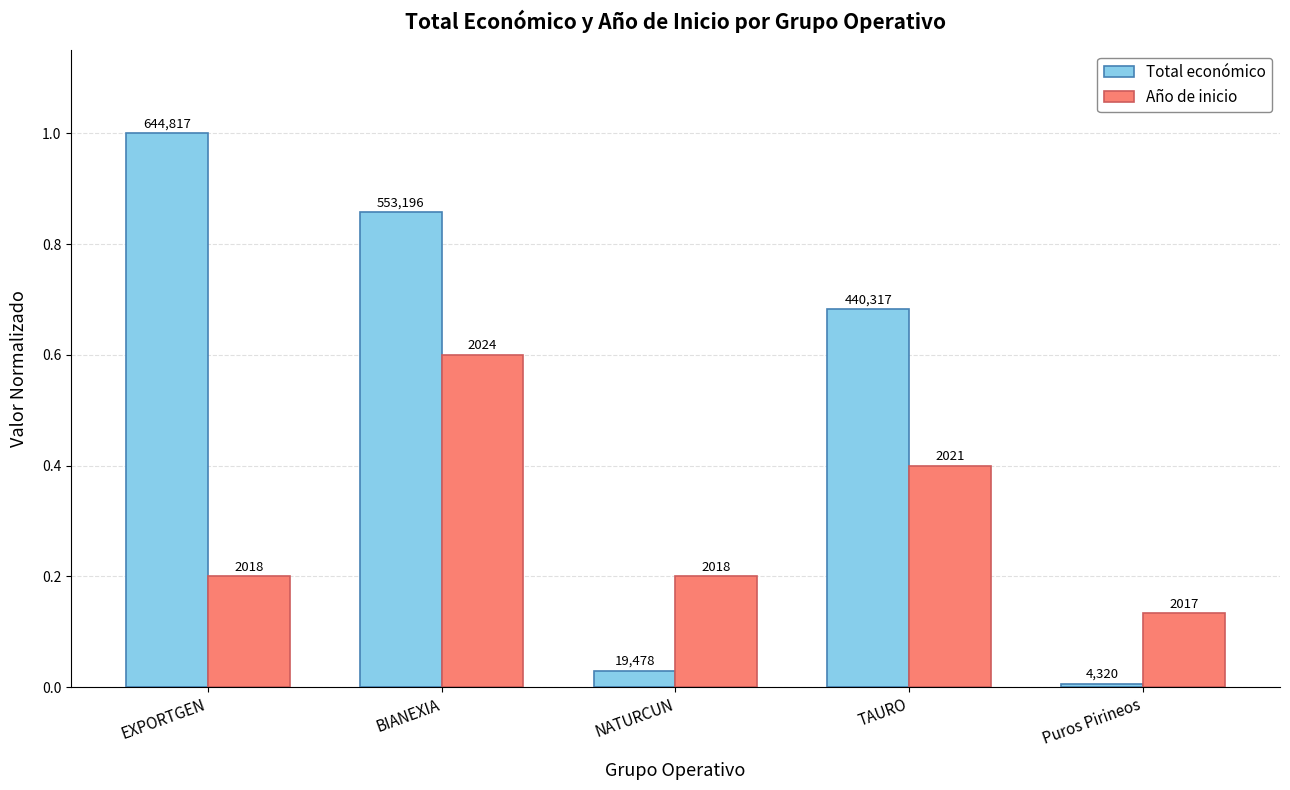

What are all the series names shown in the legend?

Total económico, Año de inicio